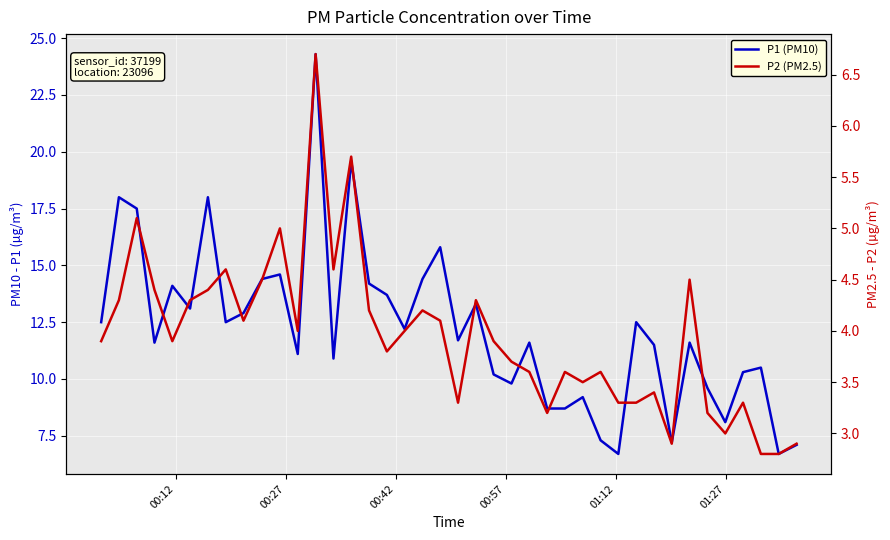

What is the minimum value for P2 (PM2.5)?

2.8